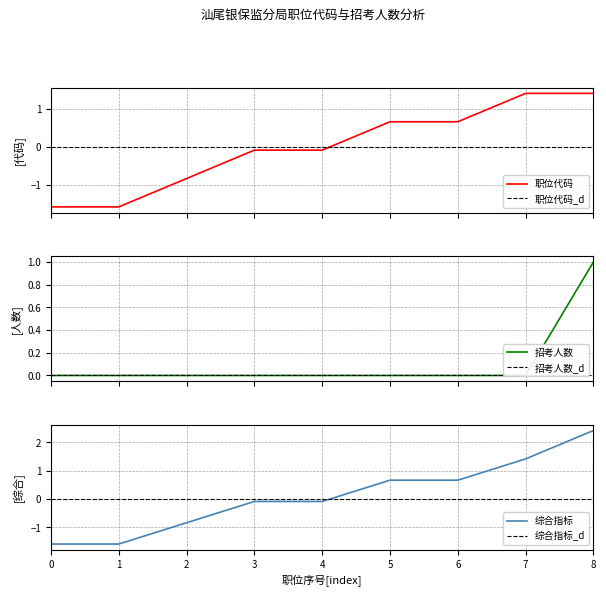

Is it true that 招考人数 equals 1.5 at 8?

False